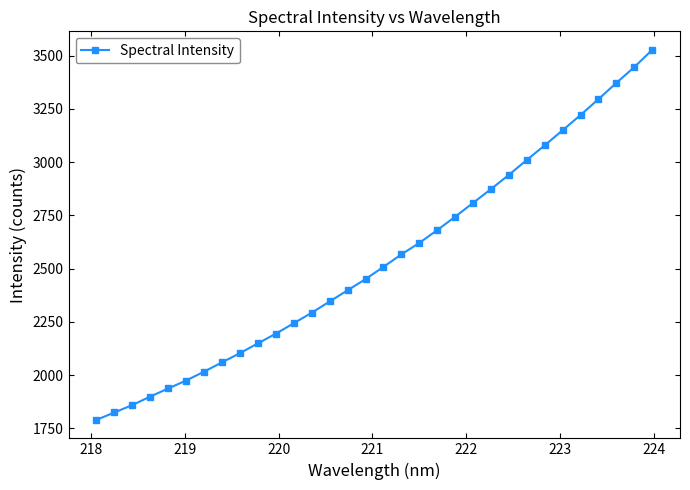

What is the average value?

2543.5